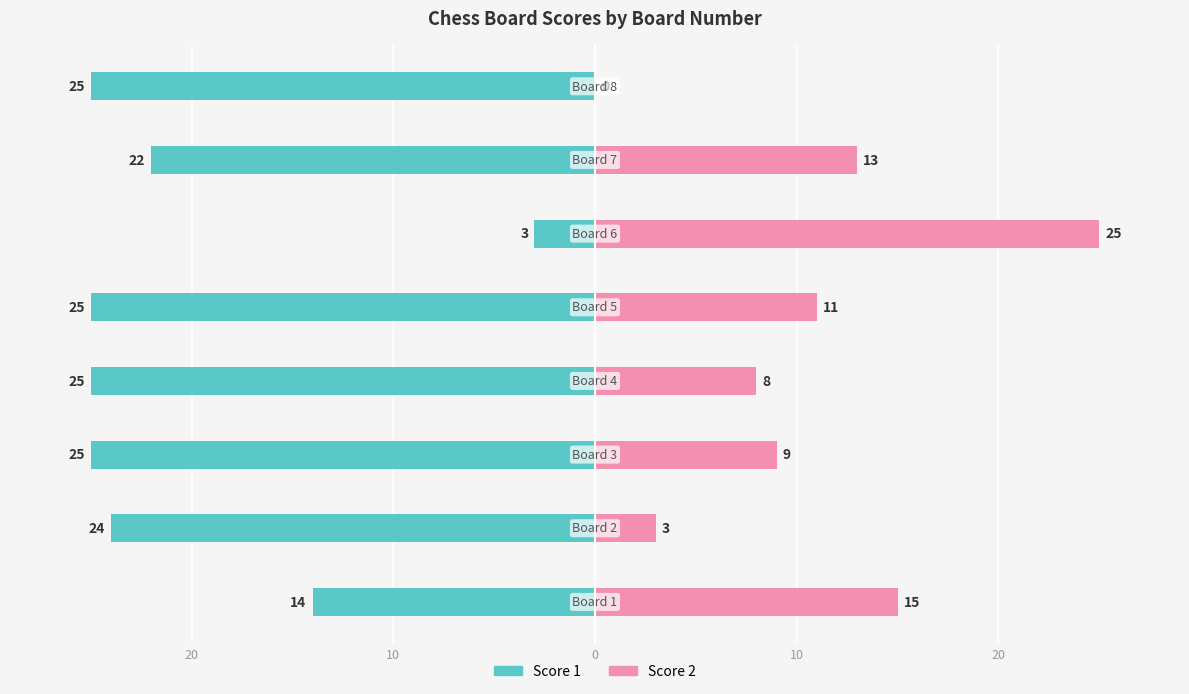

Between 30 and 7, which is larger?

30